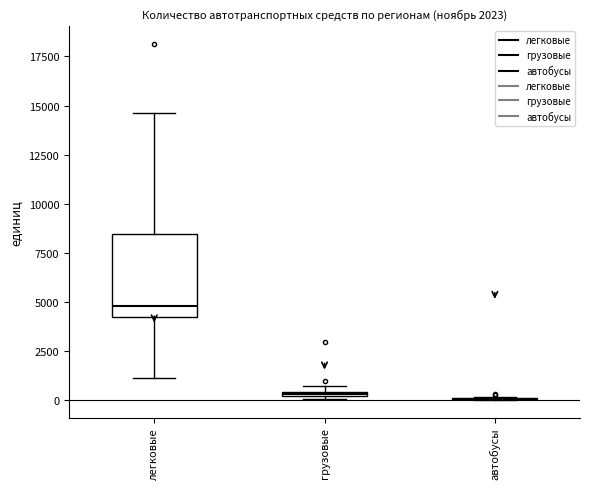

Which box is the tallest, from its lower edge to its upper edge?

легковые